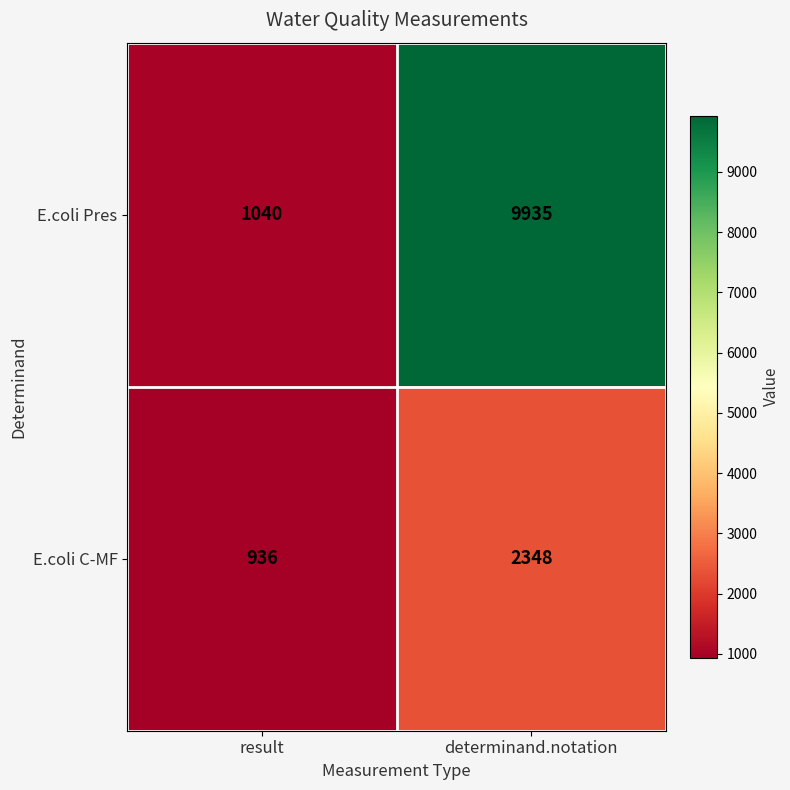

List the series in order of their peak value, highest first.

E.coli Pres, E.coli C-MF